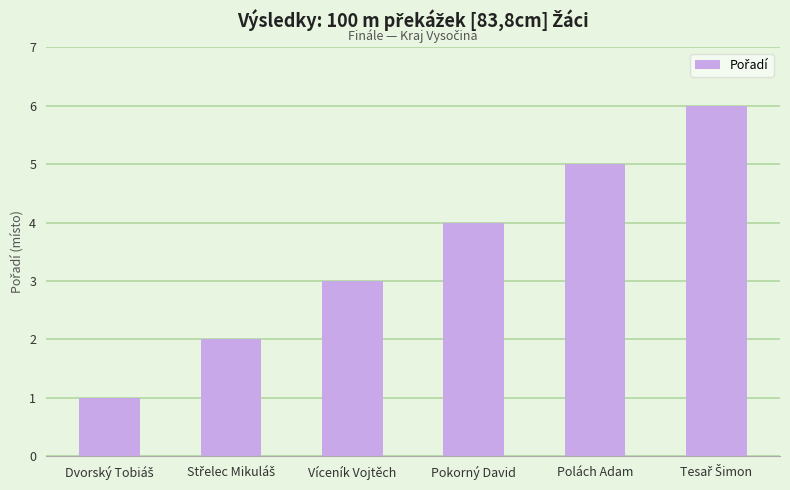

How many values are between 2 and 5?

4